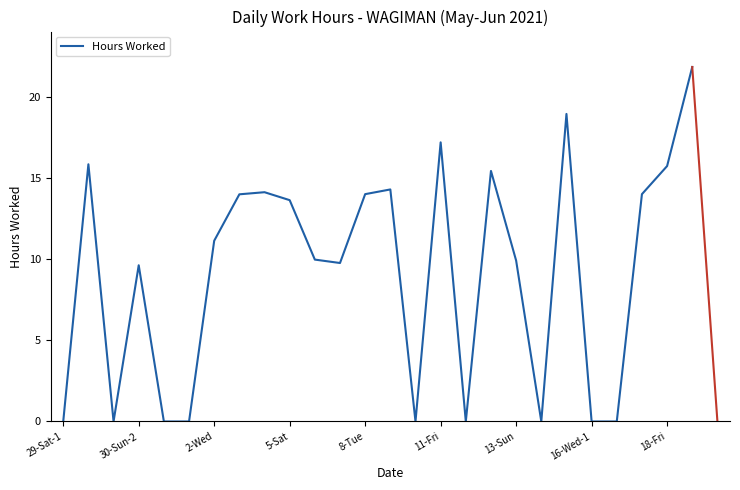

What is the greatest value displayed?

21.8